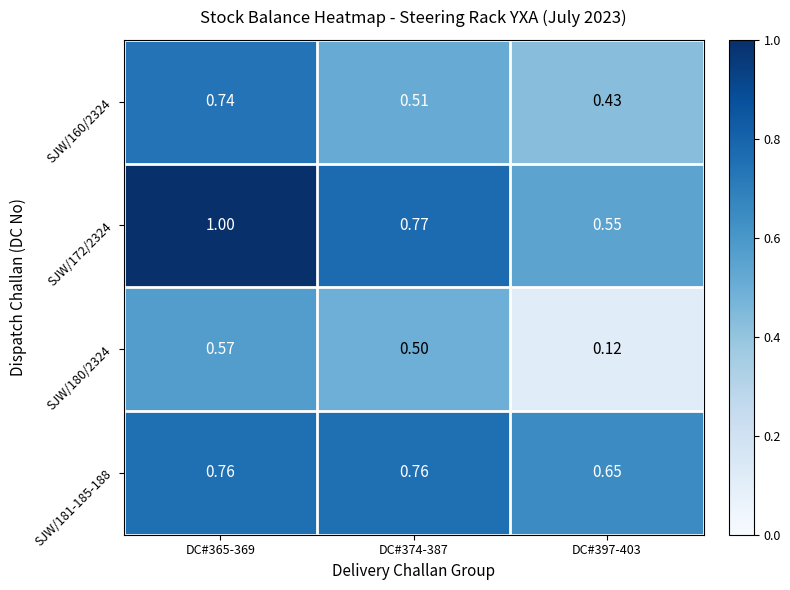

At DC#365-369, list the series in order from largest to smallest.

SJW/172/2324, SJW/181-185-188, SJW/160/2324, SJW/180/2324